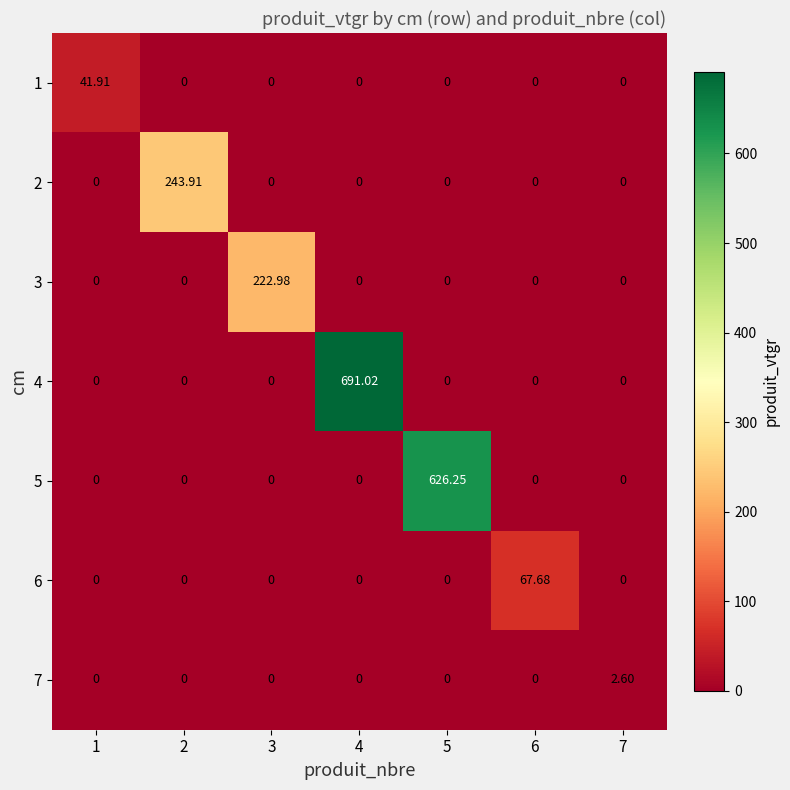

How many values in the 3 series exceed 0?

1